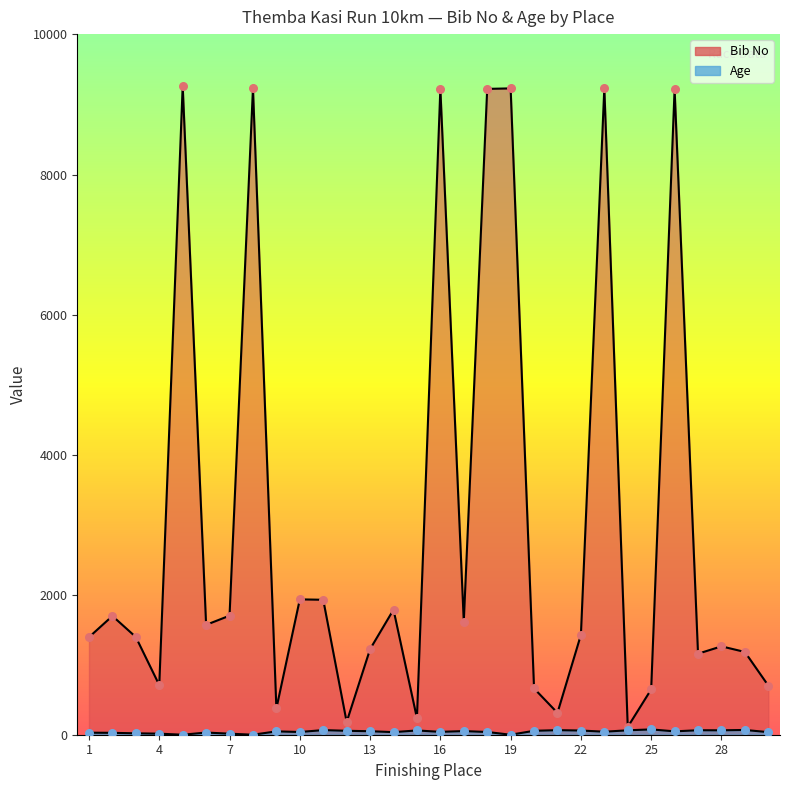

At how many categories does at least one series exceed 3268?

7